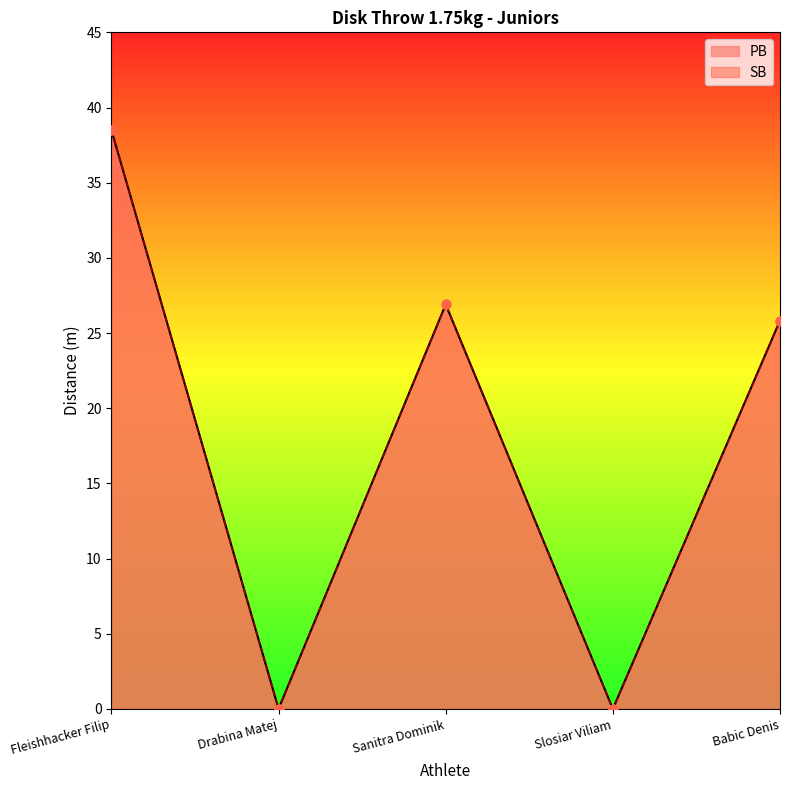

Which series has the largest total across all categories?

PB